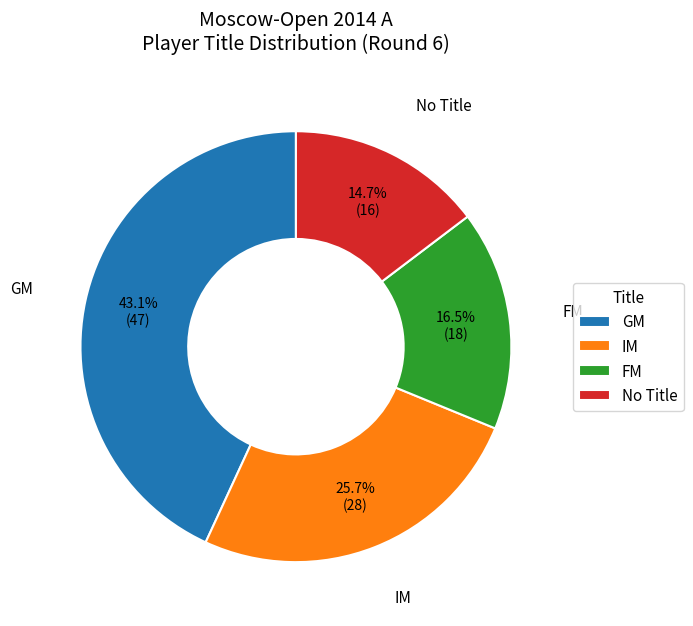

How much of the chart is everything except IM?

74.3%